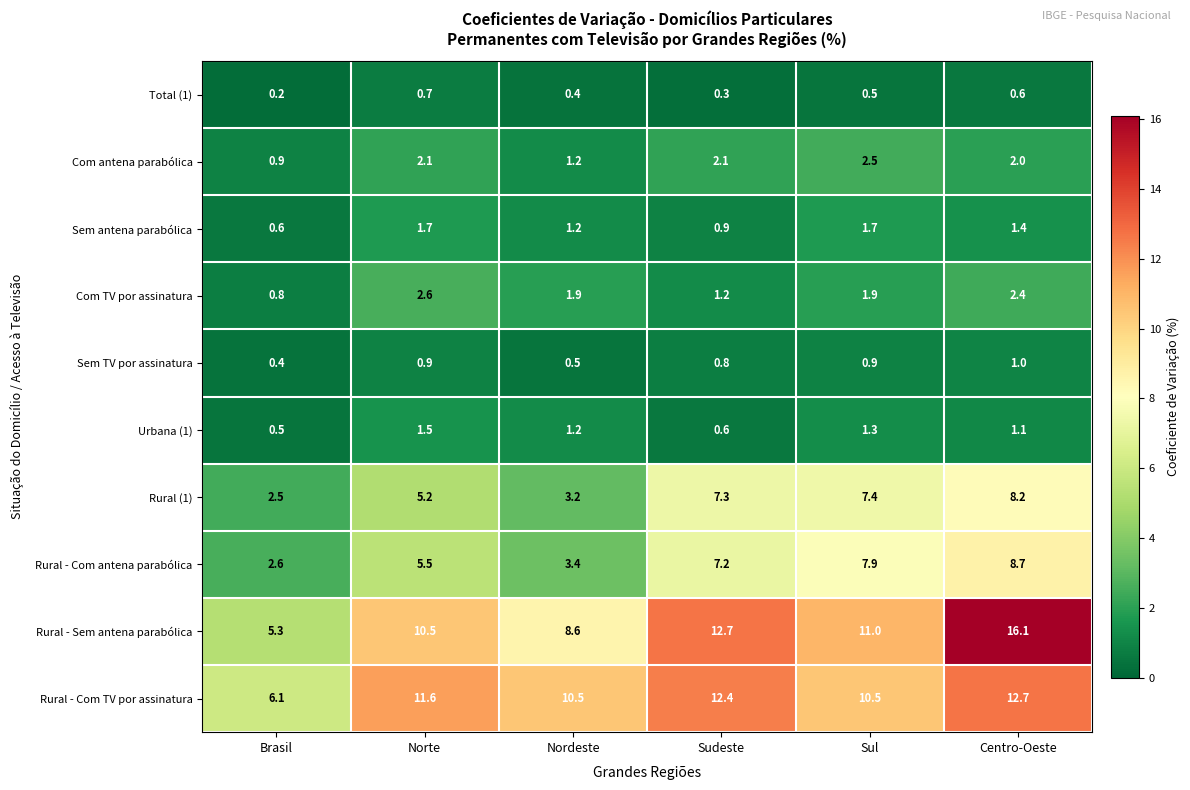

Which series has the largest range (max minus min)?

Rural - Sem antena parabólica